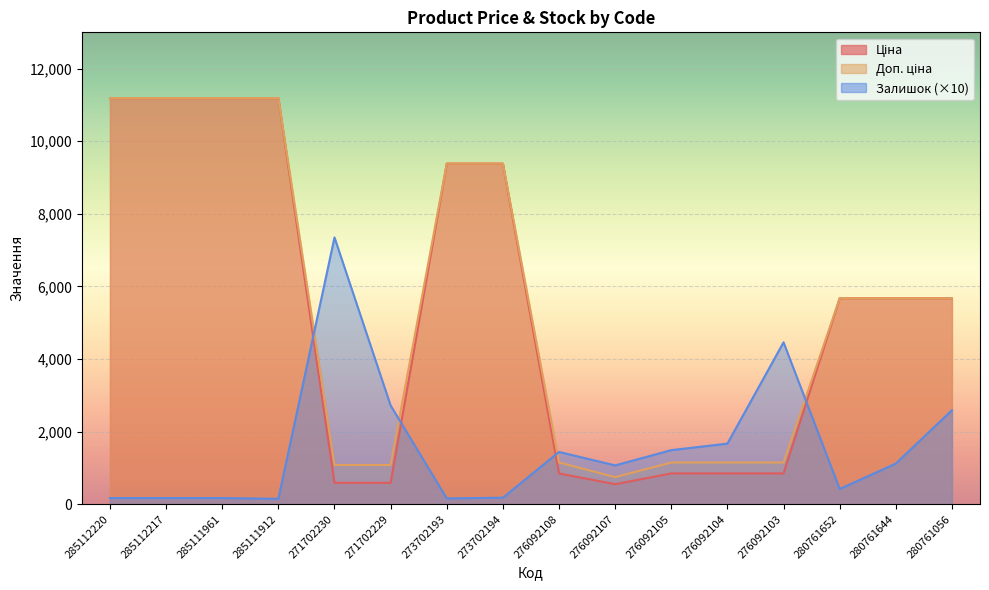

Between which two adjacent categories do Залишок and Доп. ціна first intersect?

285111912 and 271702230